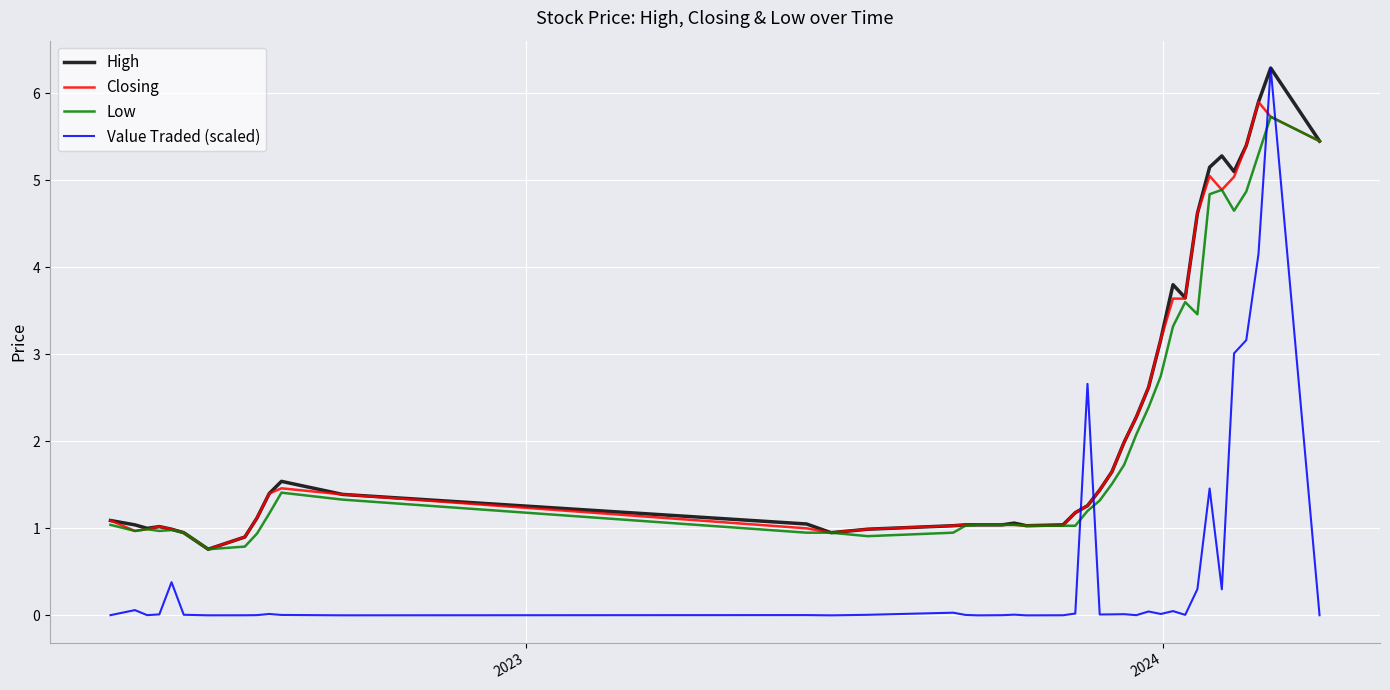

After their last crossing, which series has the higher values: Closing or Value Traded (scaled)?

Closing